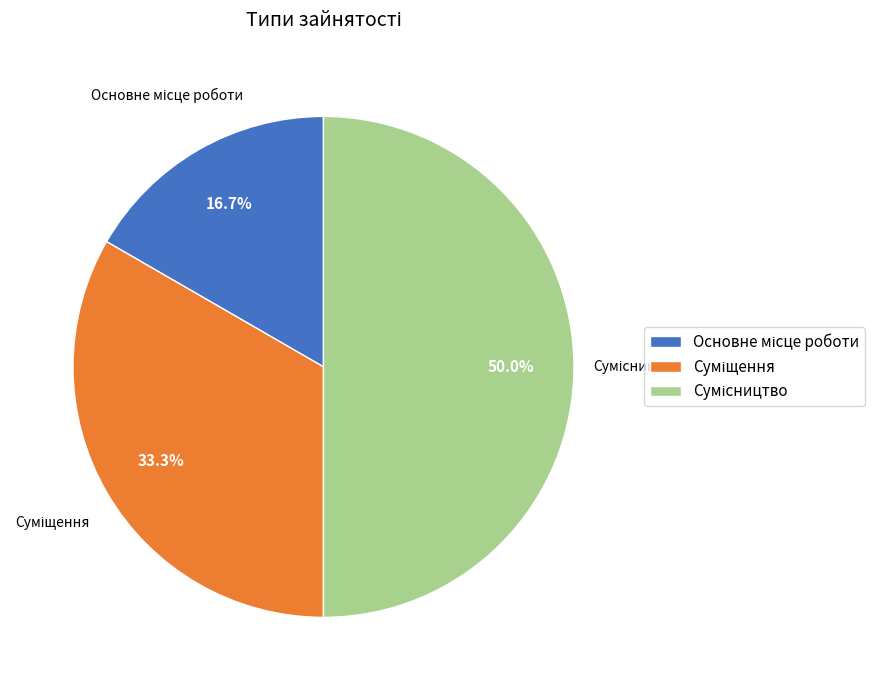

What percentage is the Суміщення slice, to the nearest percent?

33%